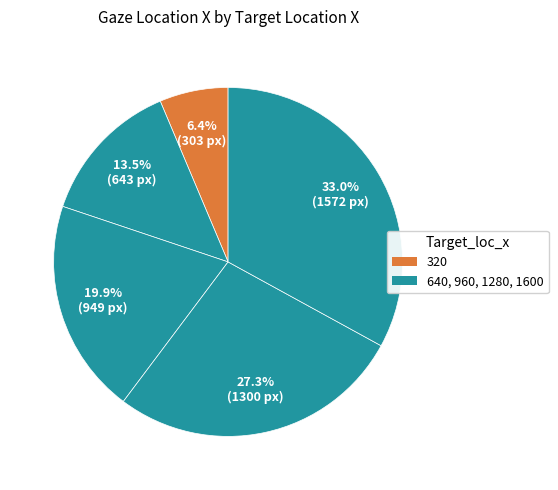

To the nearest percent, what is the difference between the largest and smallest slice percentages?

27%